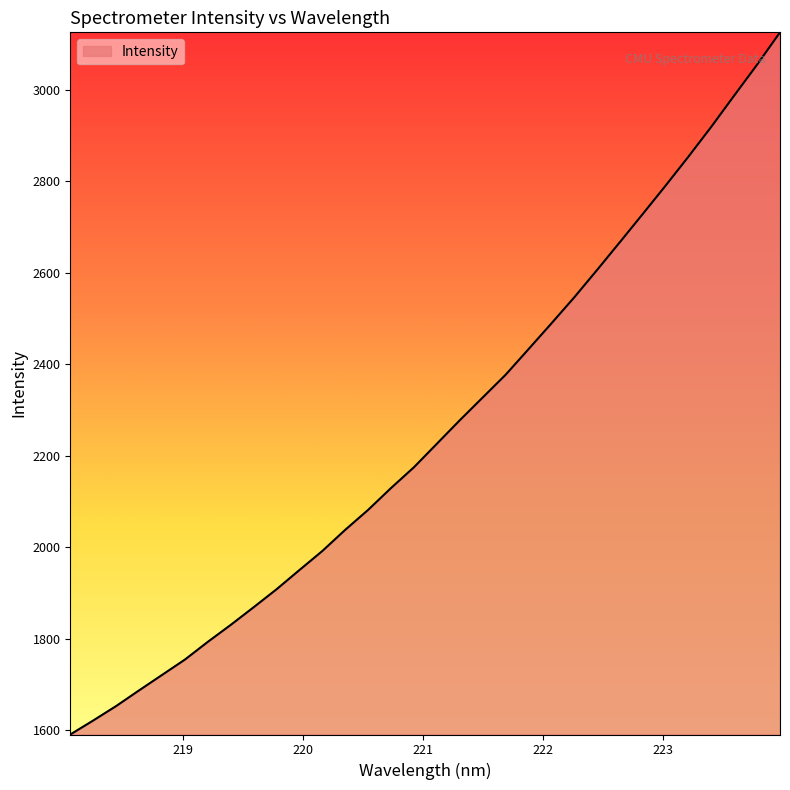

What is the average value?

2256.6